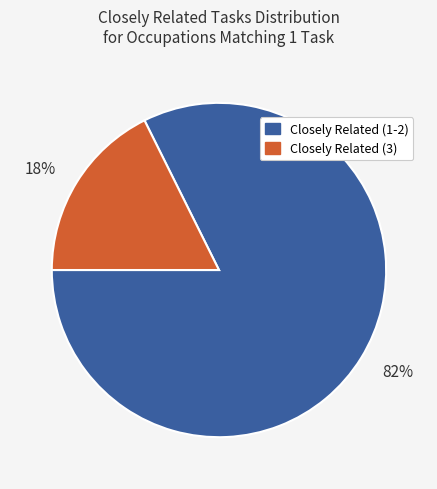

Which category has the biggest portion of the pie?

82%